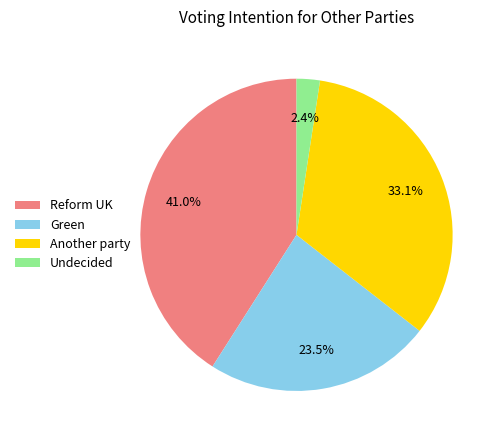

How many slices are in this pie chart?

4